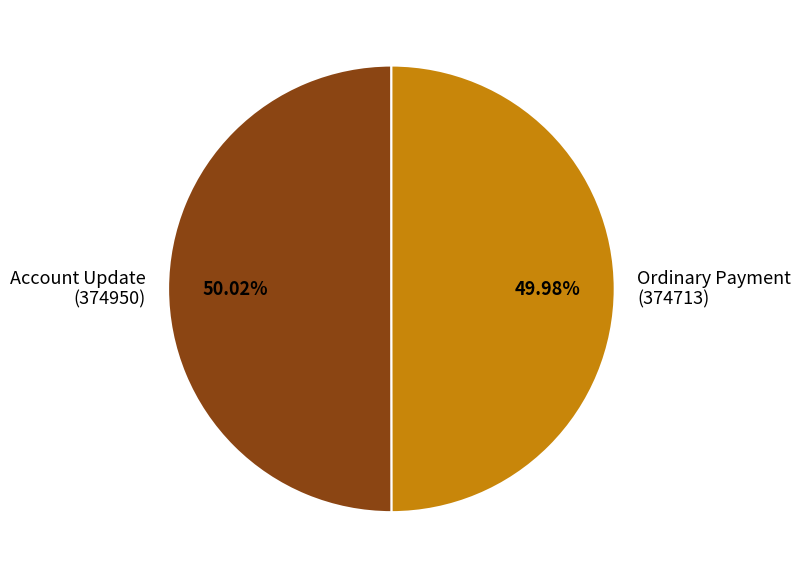

Do Account Update (374950) and Ordinary Payment (374713) together represent more than half of the pie?

Yes